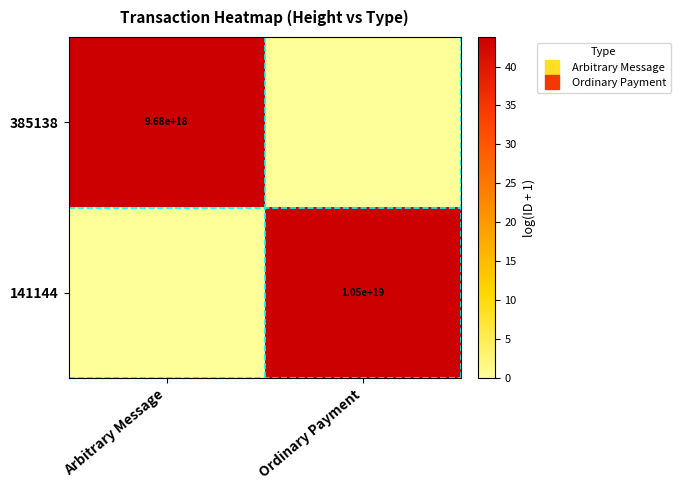

Which series has the widest spread of values?

141144